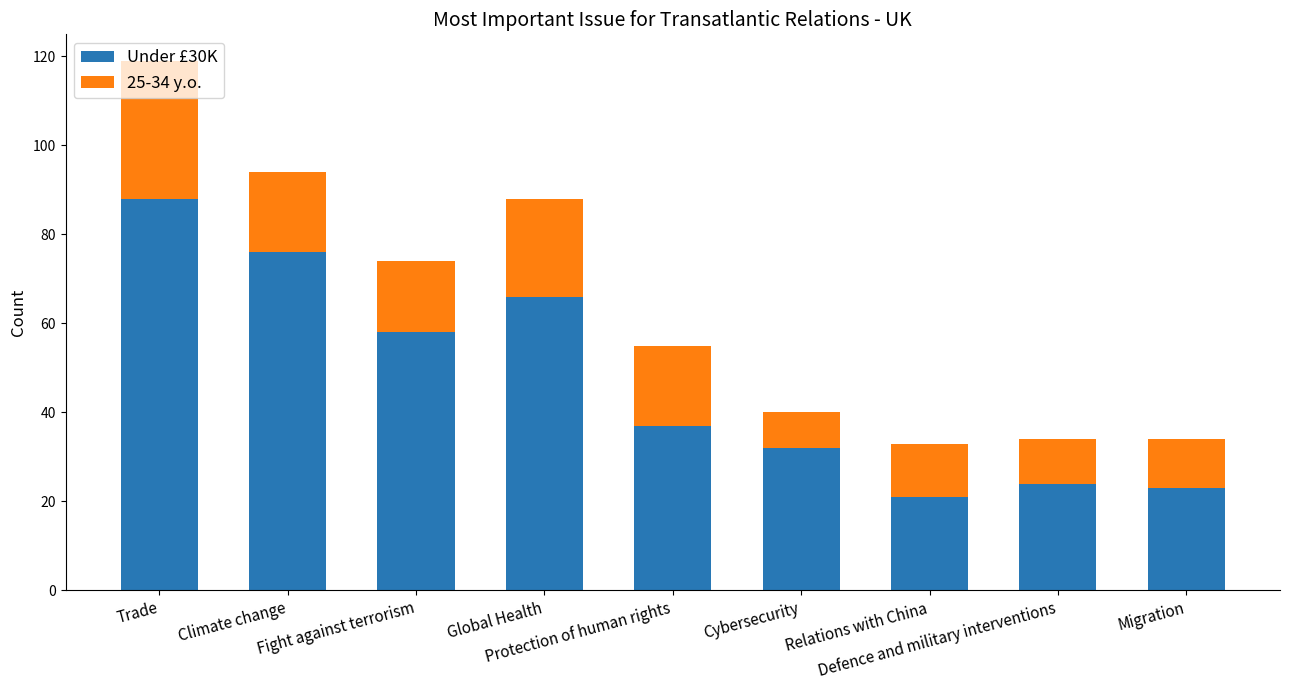

What is the sum of the Under £30K values at Global Health and Fight against terrorism?

124